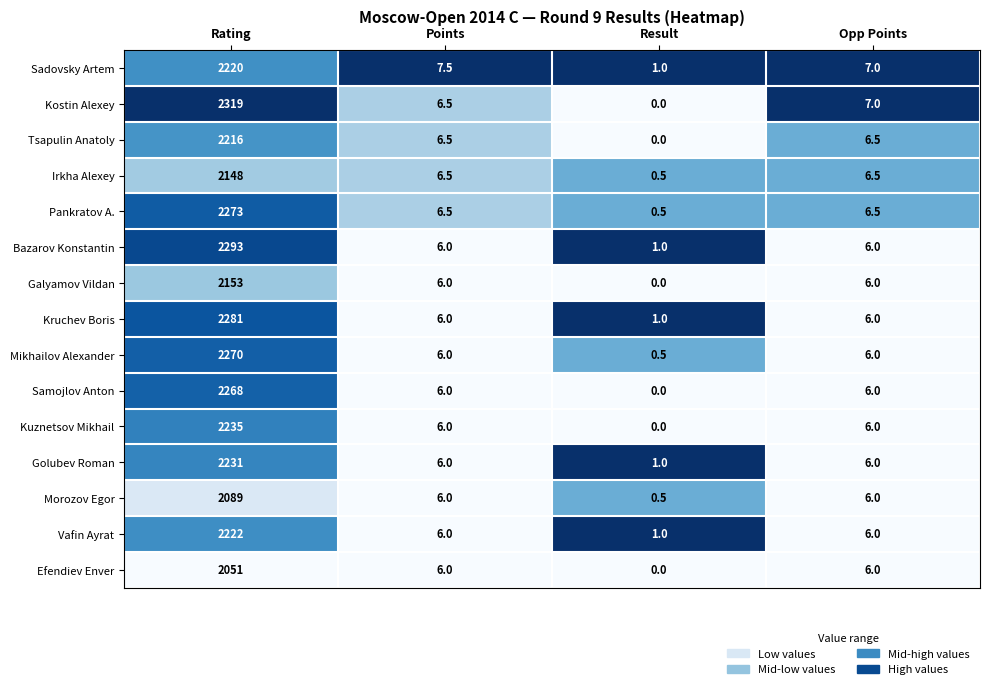

The Bazarov Konstantin series shows 6.0 at Opp Points. True or false?

True